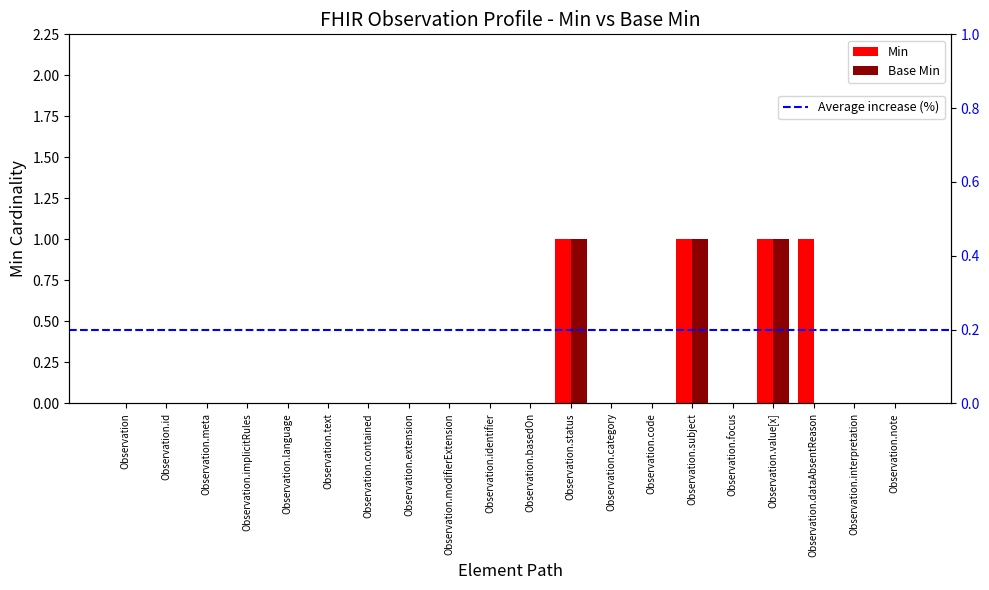

List the series in order of their overall mean, lowest first.

Base Min, Min